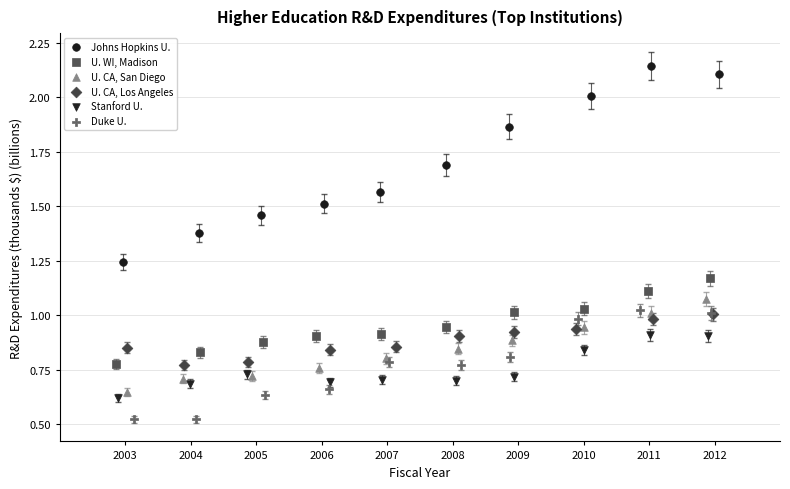

What are all the series names shown in the legend?

Johns Hopkins U., U. WI, Madison, U. CA, San Diego, U. CA, Los Angeles, Stanford U., Duke U.